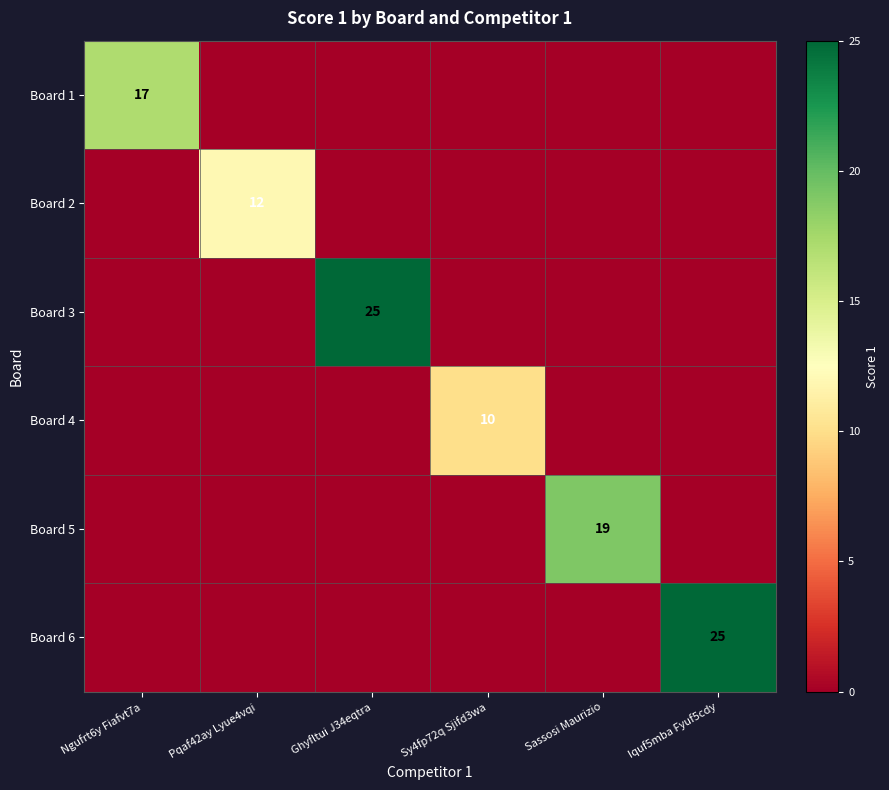

List the series in order of their peak value, lowest first.

Board 4, Board 2, Board 1, Board 5, Board 3, Board 6